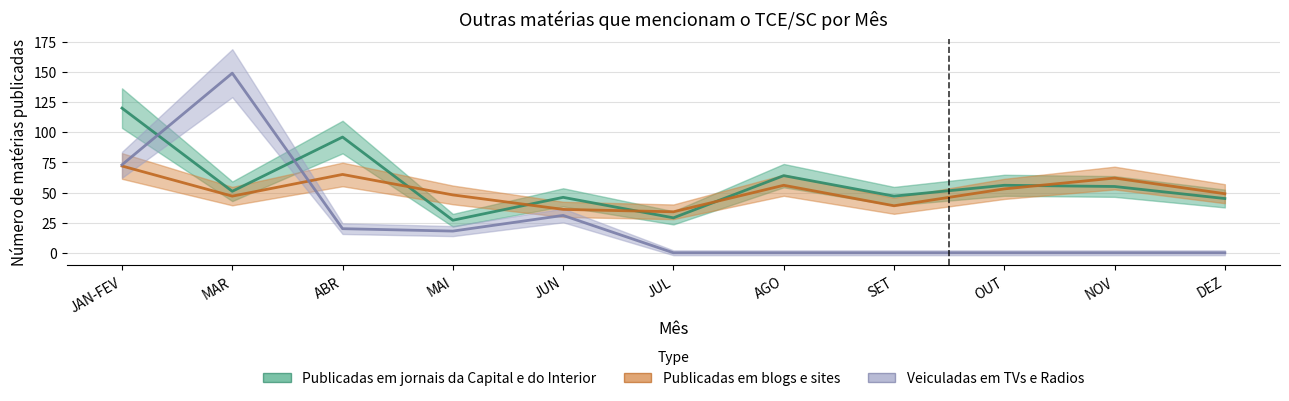

How many interior local valleys does the Publicadas em blogs e sites series have?

3